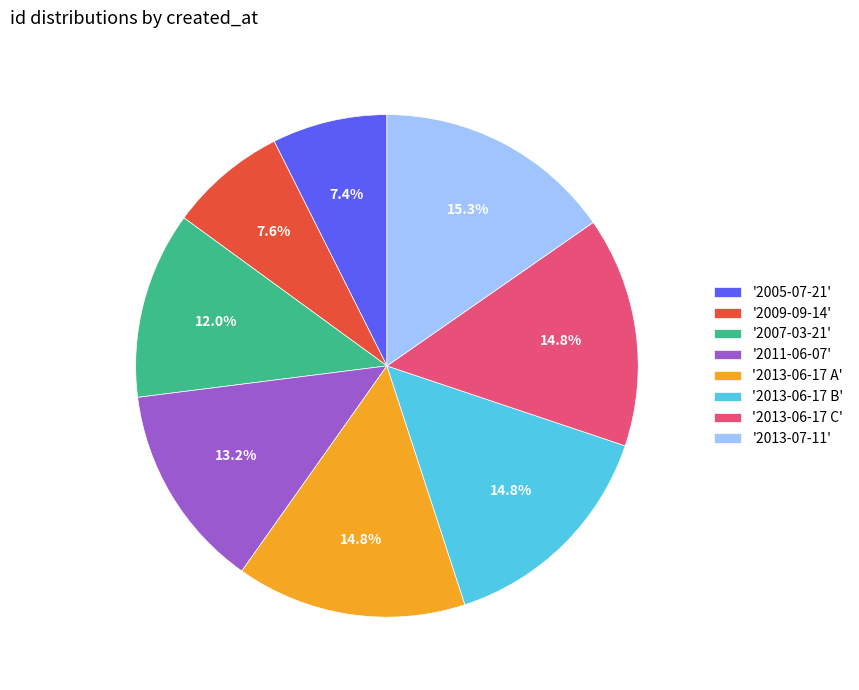

Between '2013-06-17 A' and '2009-09-14', which is larger?

'2013-06-17 A'